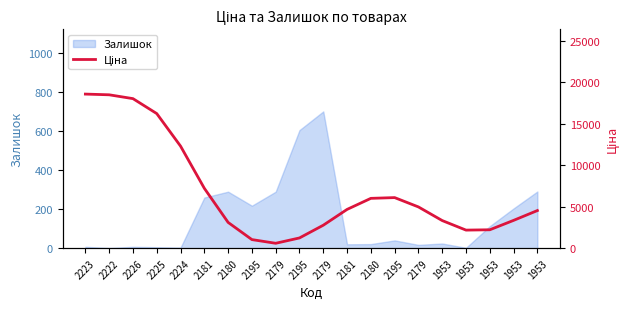

How many data points are above 4678?

10